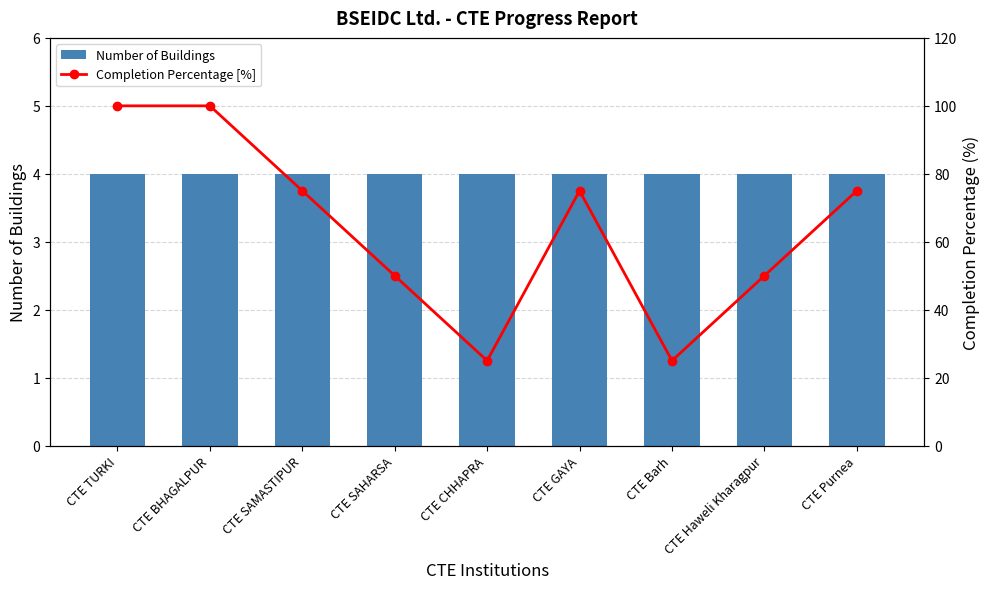

What is the difference between the highest and lowest values at CTE Haweli Kharagpur?

46